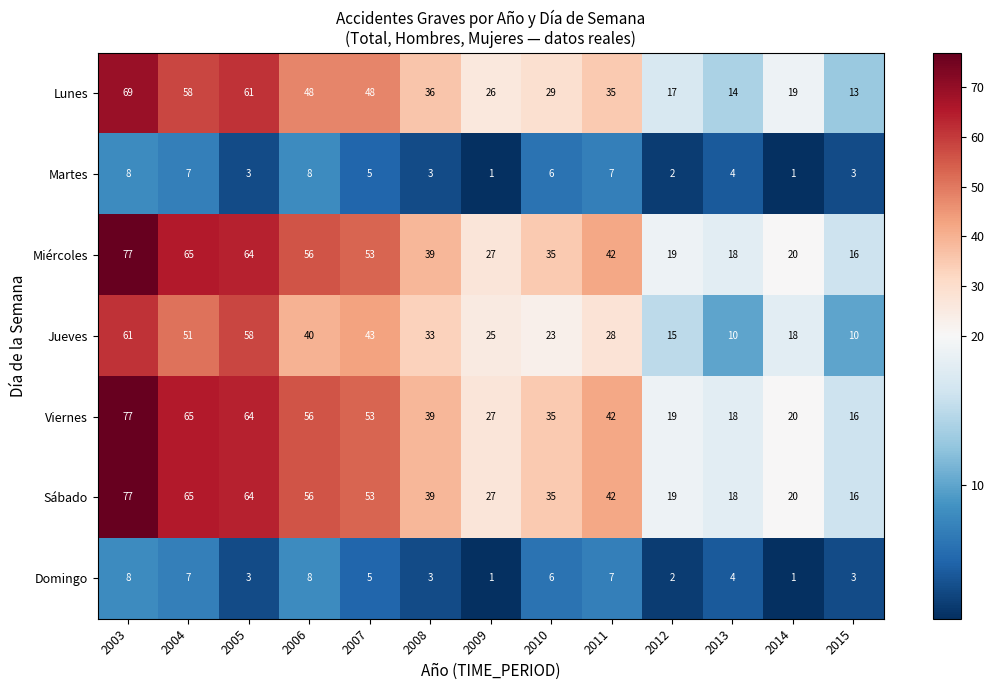

True or false: Miércoles has a value of 47 at 2010.

False